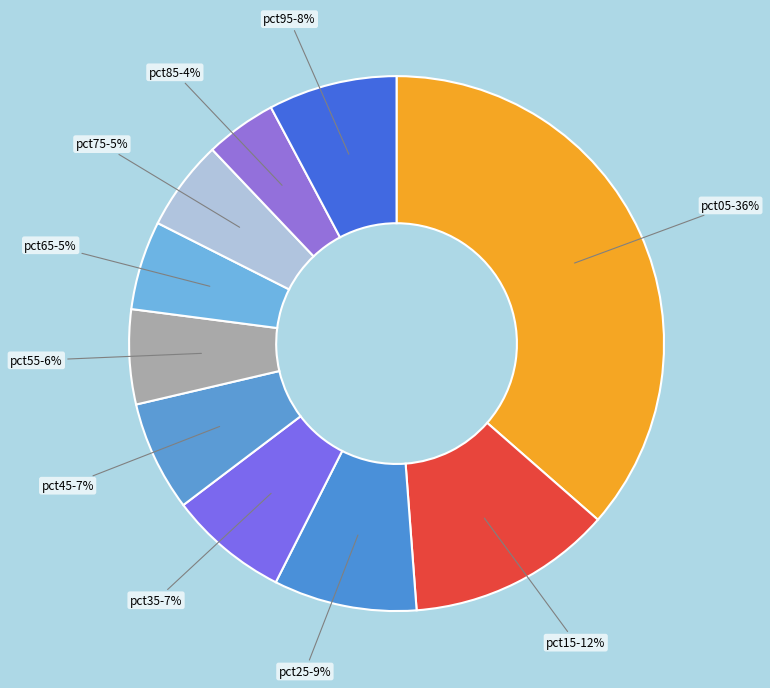

To the nearest percent, what percentage of the pie is pct85?

4%